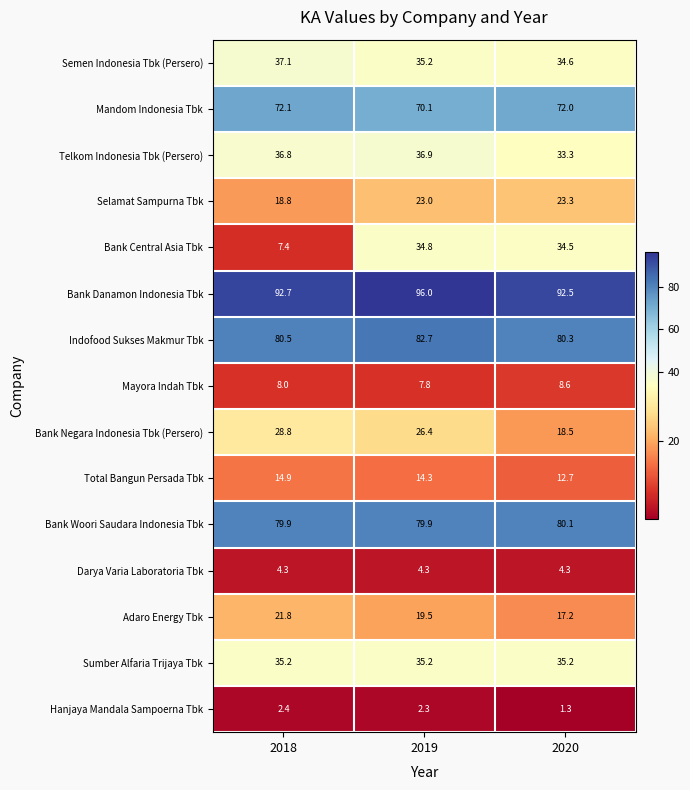

At 2020, list the series in order from largest to smallest.

Bank Danamon Indonesia Tbk, Indofood Sukses Makmur Tbk, Bank Woori Saudara Indonesia Tbk, Mandom Indonesia Tbk, Sumber Alfaria Trijaya Tbk, Semen Indonesia Tbk (Persero), Bank Central Asia Tbk, Telkom Indonesia Tbk (Persero), Selamat Sampurna Tbk, Bank Negara Indonesia Tbk (Persero), Adaro Energy Tbk, Total Bangun Persada Tbk, Mayora Indah Tbk, Darya Varia Laboratoria Tbk, Hanjaya Mandala Sampoerna Tbk